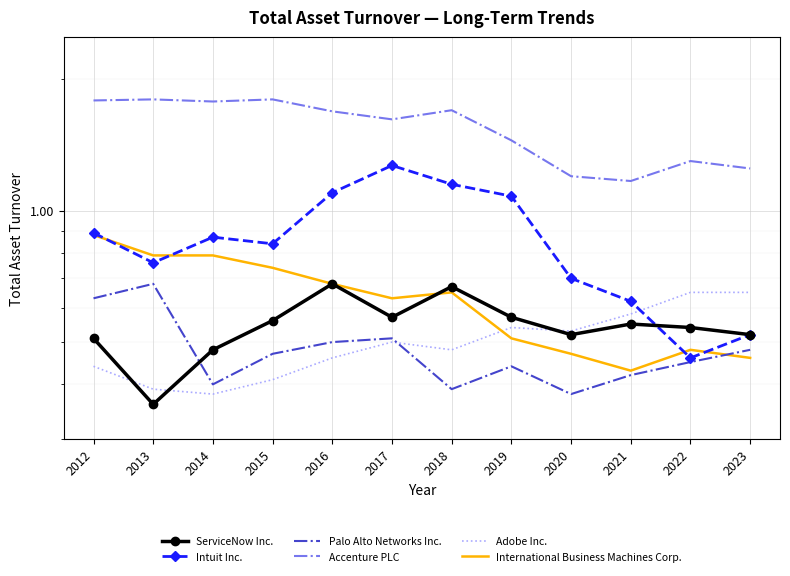

Which series has the largest total across all categories?

Accenture PLC